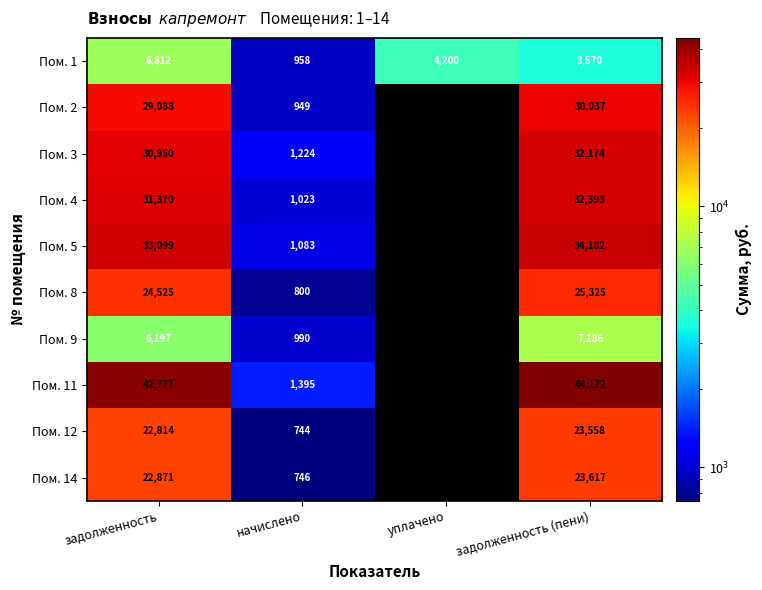

How many Пом. 1 values are between 3570 and 6812?

3